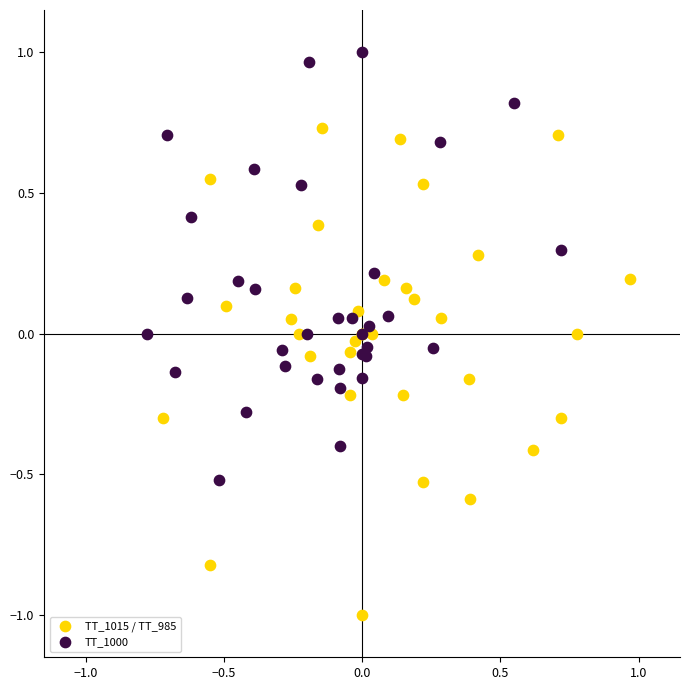

What are all the series names shown in the legend?

TT_1015 / TT_985, TT_1000